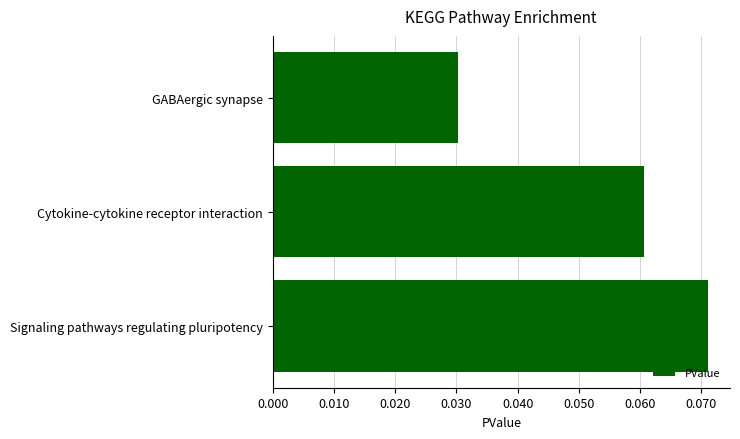

Does the chart contain any negative values?

No